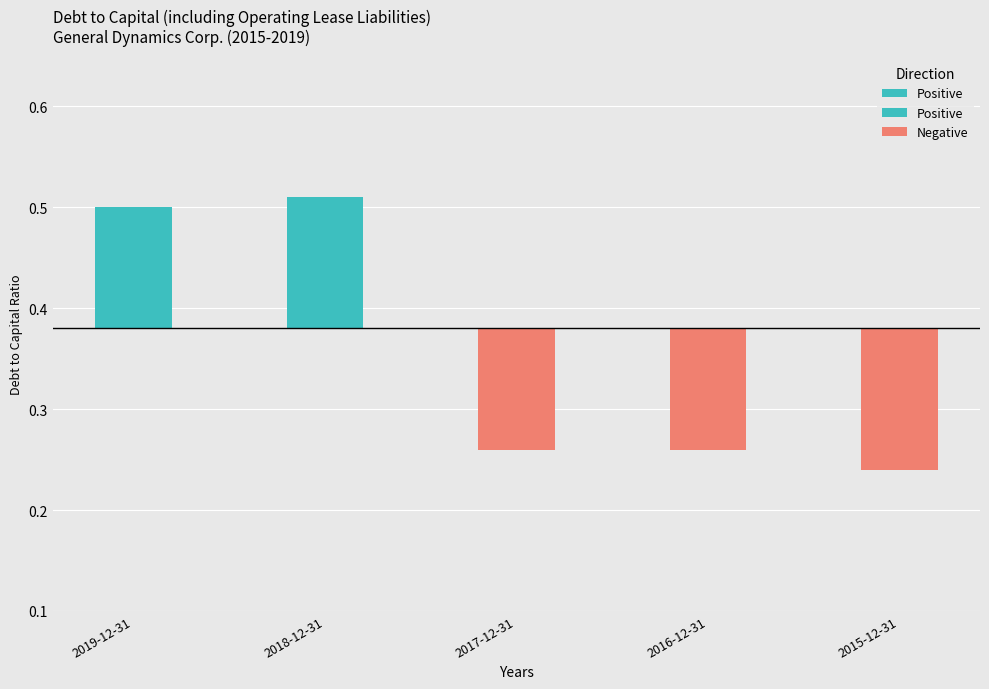

At which label is the value closest to 0?

2015-12-31